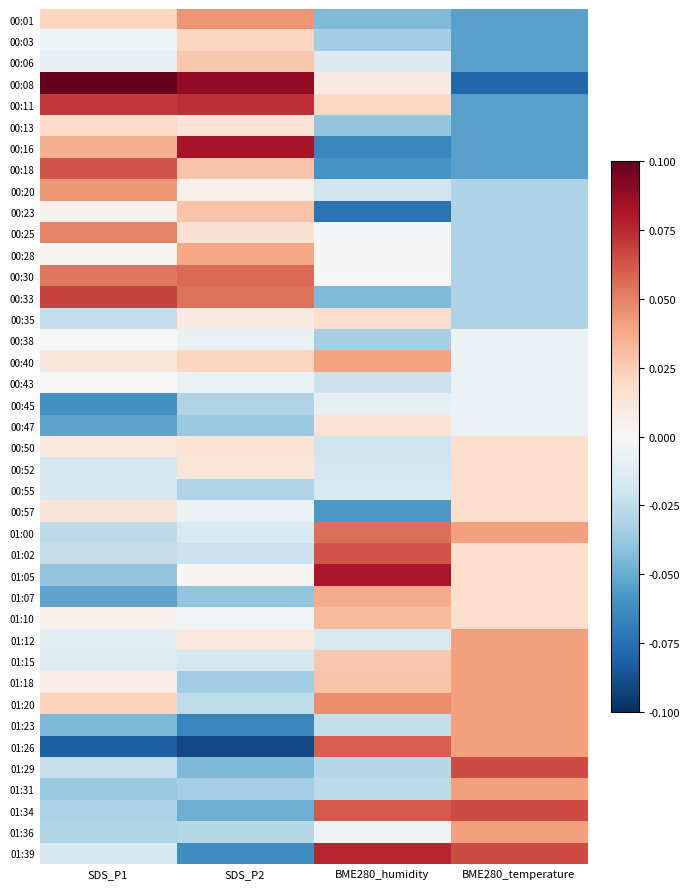

Reading left to right, transcribe all the data shown in this chart.

00:01: SDS_P1=0.0	SDS_P2=0.0	BME280_humidity=-0.0	BME280_temperature=-0.1
00:03: SDS_P1=-0.0	SDS_P2=0.0	BME280_humidity=-0.0	BME280_temperature=-0.1
00:06: SDS_P1=-0.0	SDS_P2=0.0	BME280_humidity=-0.0	BME280_temperature=-0.1
00:08: SDS_P1=0.1	SDS_P2=0.1	BME280_humidity=0.0	BME280_temperature=-0.1
00:11: SDS_P1=0.1	SDS_P2=0.1	BME280_humidity=0.0	BME280_temperature=-0.1
00:13: SDS_P1=0.0	SDS_P2=0.0	BME280_humidity=-0.0	BME280_temperature=-0.1
00:16: SDS_P1=0.0	SDS_P2=0.1	BME280_humidity=-0.1	BME280_temperature=-0.1
00:18: SDS_P1=0.1	SDS_P2=0.0	BME280_humidity=-0.1	BME280_temperature=-0.1
00:20: SDS_P1=0.0	SDS_P2=0.0	BME280_humidity=-0.0	BME280_temperature=-0.0
00:23: SDS_P1=0.0	SDS_P2=0.0	BME280_humidity=-0.1	BME280_temperature=-0.0
00:25: SDS_P1=0.0	SDS_P2=0.0	BME280_humidity=-0.0	BME280_temperature=-0.0
00:28: SDS_P1=0.0	SDS_P2=0.0	BME280_humidity=0.0	BME280_temperature=-0.0
00:30: SDS_P1=0.1	SDS_P2=0.1	BME280_humidity=-0.0	BME280_temperature=-0.0
00:33: SDS_P1=0.1	SDS_P2=0.1	BME280_humidity=-0.0	BME280_temperature=-0.0
00:35: SDS_P1=-0.0	SDS_P2=0.0	BME280_humidity=0.0	BME280_temperature=-0.0
00:38: SDS_P1=-0.0	SDS_P2=-0.0	BME280_humidity=-0.0	BME280_temperature=-0.0
00:40: SDS_P1=0.0	SDS_P2=0.0	BME280_humidity=0.0	BME280_temperature=-0.0
00:43: SDS_P1=0.0	SDS_P2=-0.0	BME280_humidity=-0.0	BME280_temperature=-0.0
00:45: SDS_P1=-0.1	SDS_P2=-0.0	BME280_humidity=-0.0	BME280_temperature=-0.0
00:47: SDS_P1=-0.1	SDS_P2=-0.0	BME280_humidity=0.0	BME280_temperature=-0.0
00:50: SDS_P1=0.0	SDS_P2=0.0	BME280_humidity=-0.0	BME280_temperature=0.0
00:52: SDS_P1=-0.0	SDS_P2=0.0	BME280_humidity=-0.0	BME280_temperature=0.0
00:55: SDS_P1=-0.0	SDS_P2=-0.0	BME280_humidity=-0.0	BME280_temperature=0.0
00:57: SDS_P1=0.0	SDS_P2=-0.0	BME280_humidity=-0.1	BME280_temperature=0.0
01:00: SDS_P1=-0.0	SDS_P2=-0.0	BME280_humidity=0.1	BME280_temperature=0.0
01:02: SDS_P1=-0.0	SDS_P2=-0.0	BME280_humidity=0.1	BME280_temperature=0.0
01:05: SDS_P1=-0.0	SDS_P2=0.0	BME280_humidity=0.1	BME280_temperature=0.0
01:07: SDS_P1=-0.1	SDS_P2=-0.0	BME280_humidity=0.0	BME280_temperature=0.0
01:10: SDS_P1=0.0	SDS_P2=-0.0	BME280_humidity=0.0	BME280_temperature=0.0
01:12: SDS_P1=-0.0	SDS_P2=0.0	BME280_humidity=-0.0	BME280_temperature=0.0
01:15: SDS_P1=-0.0	SDS_P2=-0.0	BME280_humidity=0.0	BME280_temperature=0.0
01:18: SDS_P1=0.0	SDS_P2=-0.0	BME280_humidity=0.0	BME280_temperature=0.0
01:20: SDS_P1=0.0	SDS_P2=-0.0	BME280_humidity=0.0	BME280_temperature=0.0
01:23: SDS_P1=-0.0	SDS_P2=-0.1	BME280_humidity=-0.0	BME280_temperature=0.0
01:26: SDS_P1=-0.1	SDS_P2=-0.1	BME280_humidity=0.1	BME280_temperature=0.0
01:29: SDS_P1=-0.0	SDS_P2=-0.0	BME280_humidity=-0.0	BME280_temperature=0.1
01:31: SDS_P1=-0.0	SDS_P2=-0.0	BME280_humidity=-0.0	BME280_temperature=0.0
01:34: SDS_P1=-0.0	SDS_P2=-0.0	BME280_humidity=0.1	BME280_temperature=0.1
01:36: SDS_P1=-0.0	SDS_P2=-0.0	BME280_humidity=-0.0	BME280_temperature=0.0
01:39: SDS_P1=-0.0	SDS_P2=-0.1	BME280_humidity=0.1	BME280_temperature=0.1